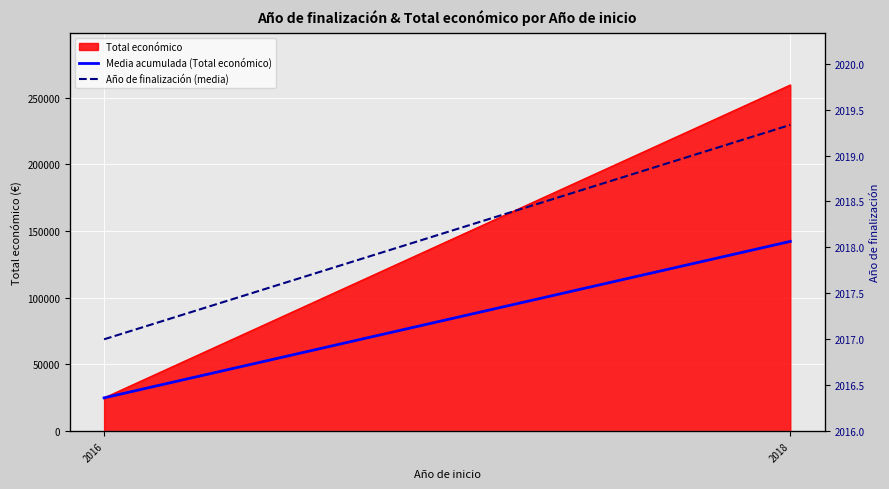

What is the sum of the Media acumulada (Total económico) values at 2018 and 2016?

167177.0